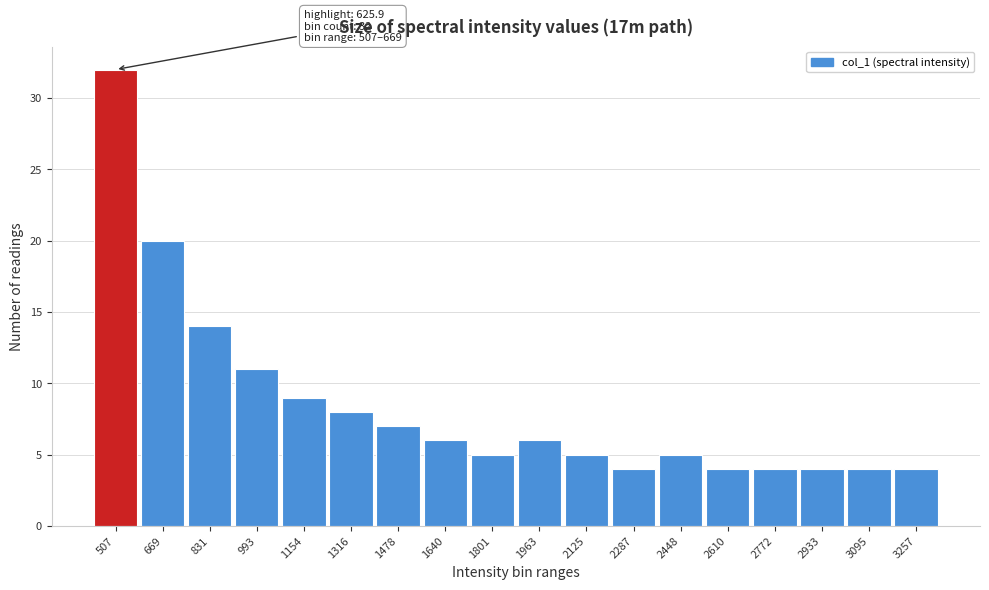

Reading left to right, what are all the values shown in this chart?

32	20	14	11	9	8	7	6	5	6	5	4	5	4	4	4	4	4